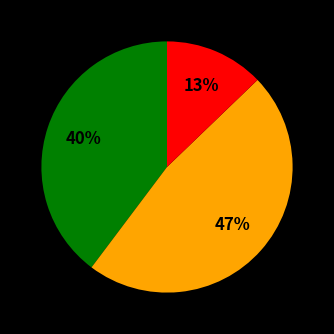

Is there any slice that represents more than half of the pie?

No